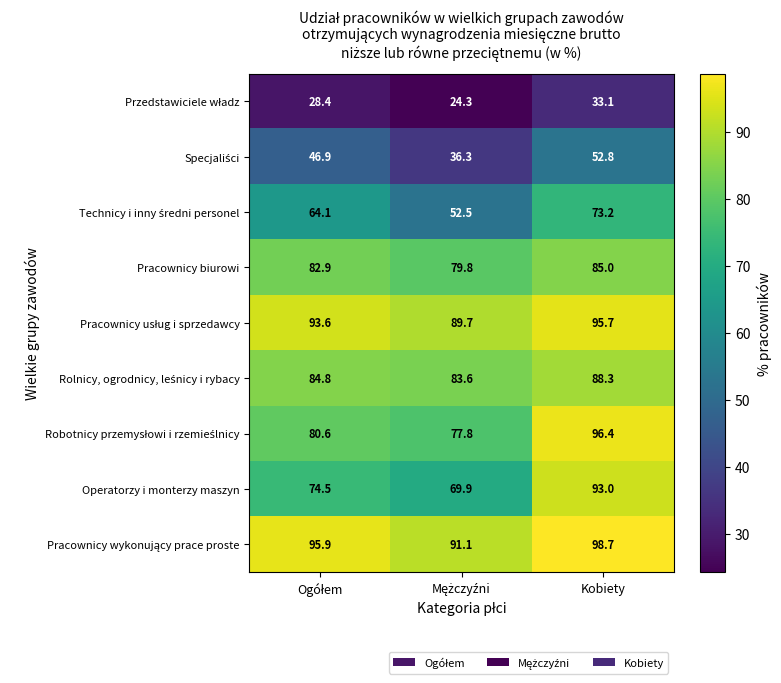

At which category is the sum across all series the highest?

Kobiety